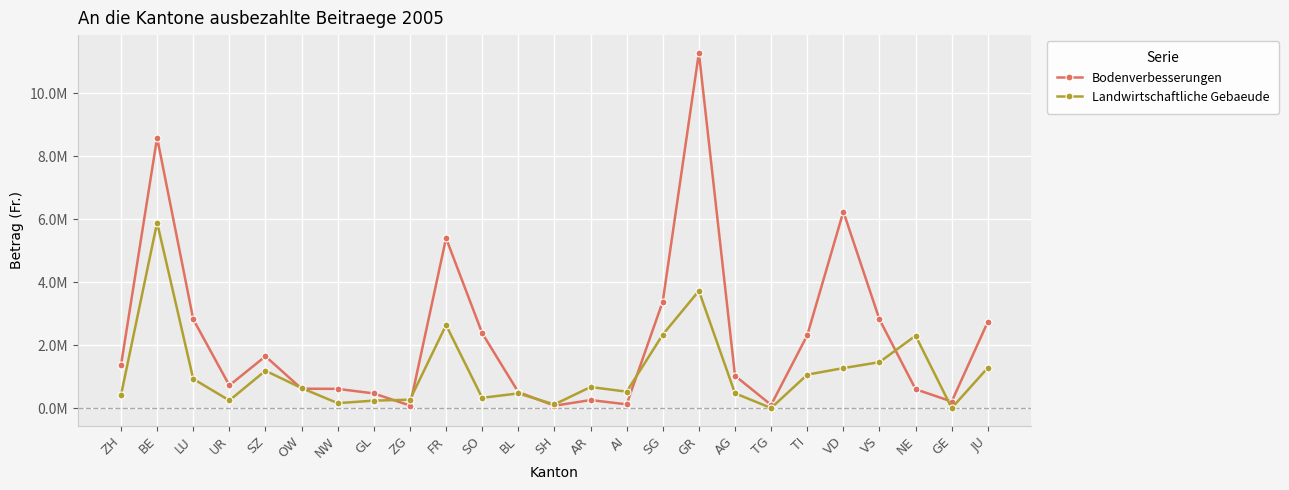

Is the value of Bodenverbesserungen at ZH greater than the value of Landwirtschaftliche Gebaeude at ZH?

Yes